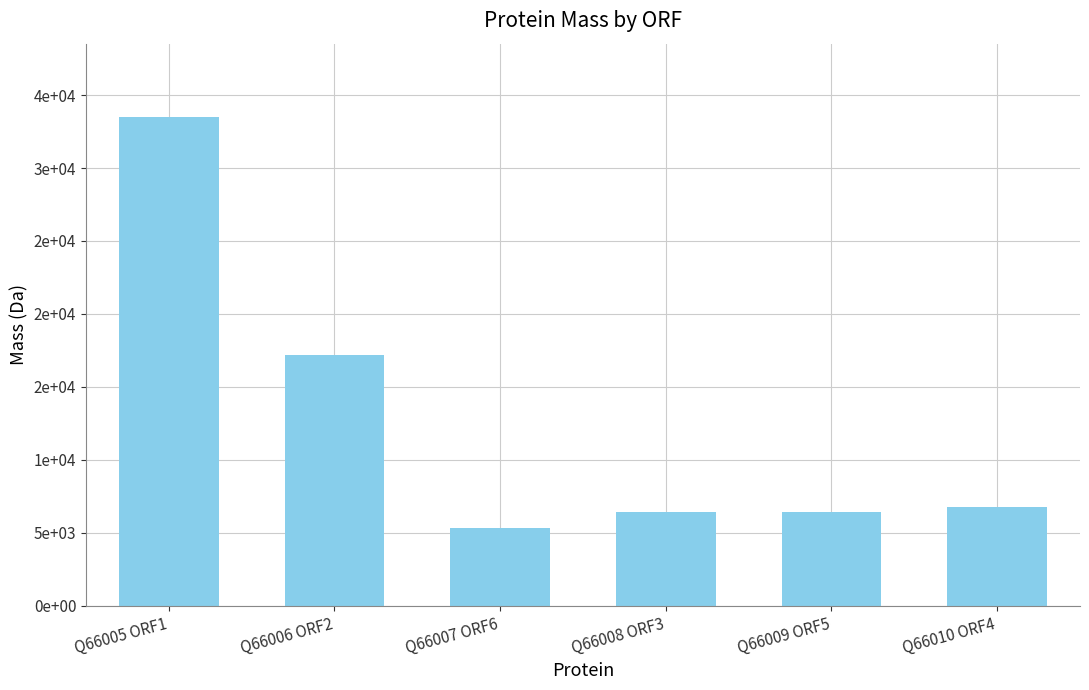

What is the average value?

12596.1